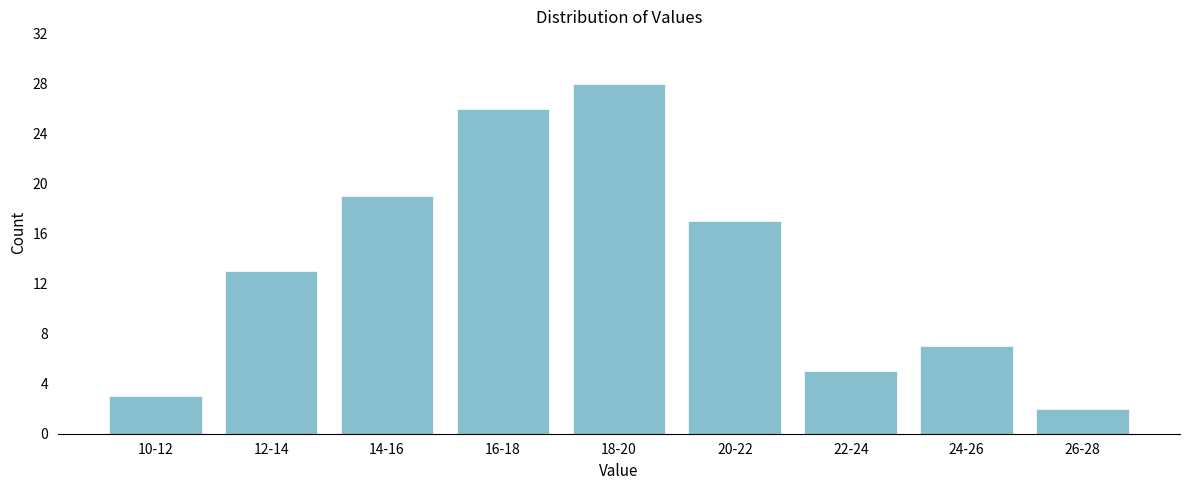

Reading left to right, transcribe all the data shown in this chart.

10-12=3	12-14=13	14-16=19	16-18=26	18-20=28	20-22=17	22-24=5	24-26=7	26-28=2